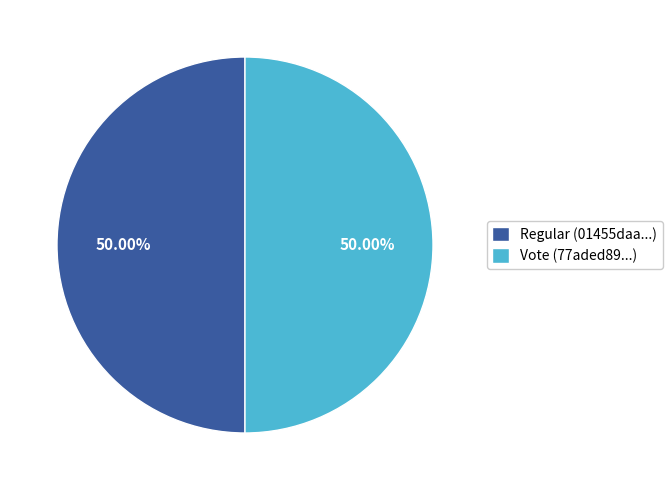

How many segments does this pie chart have?

2